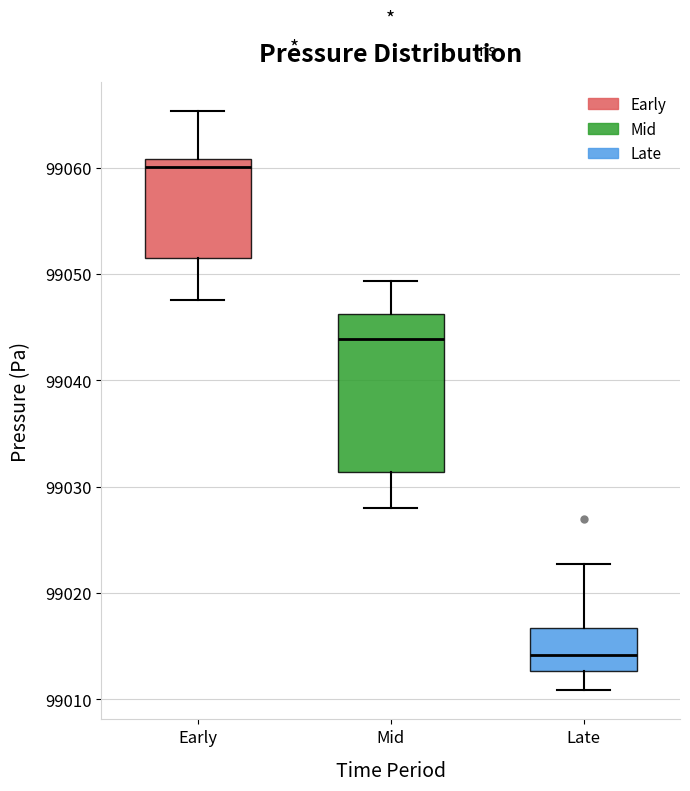

Where does the lower whisker of the box for Mid end on the y-axis? The values are not printed on the chart, so give them approximately, as read against the axis.

99028